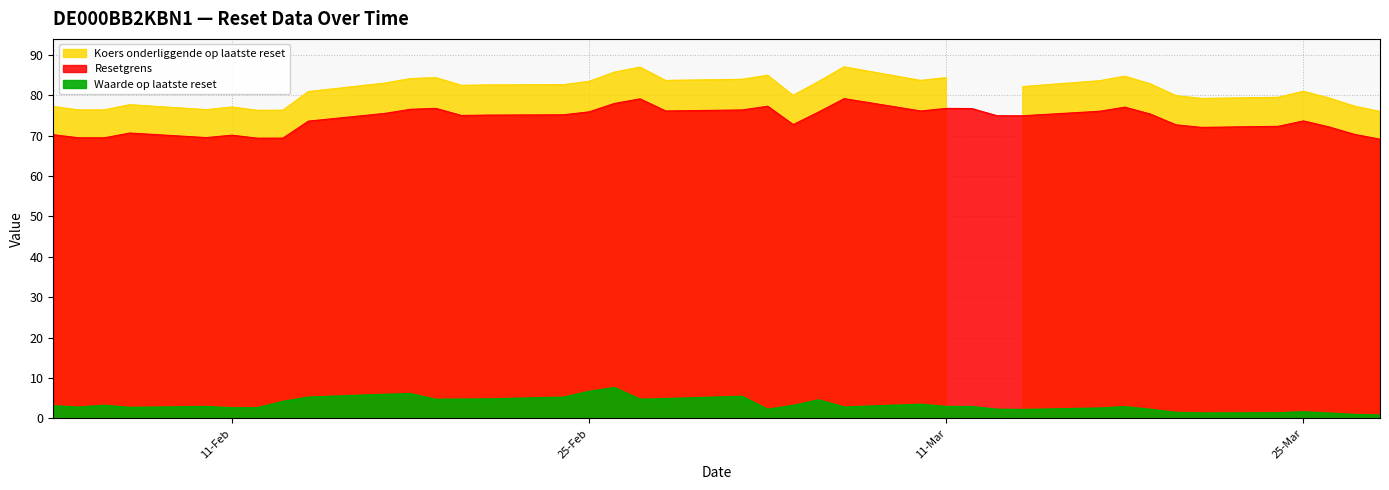

What are all the series names shown in the legend?

Waarde op laatste reset, Resetgrens, Koers onderliggende op laatste reset